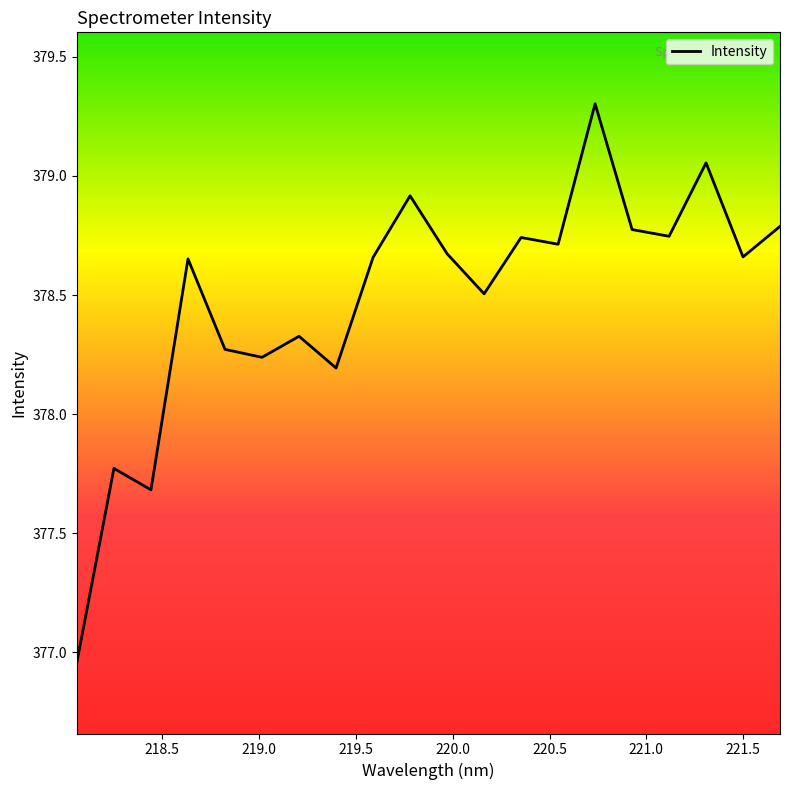

What is the difference between the maximum and minimum values?

2.3